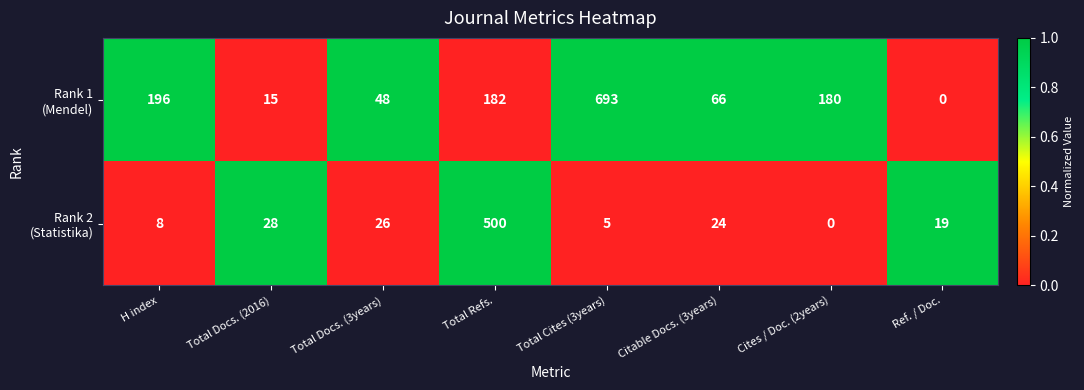

At how many categories does at least one series exceed 0?

8